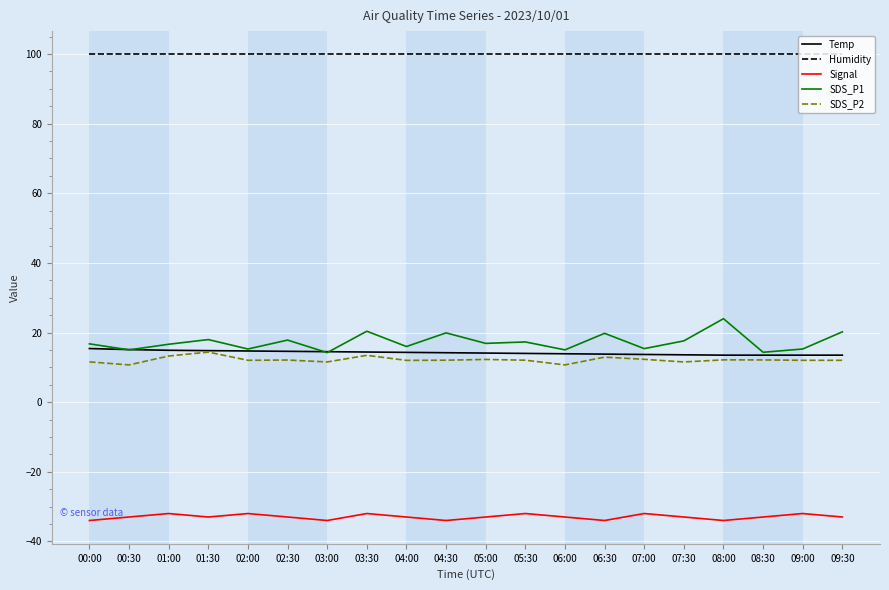

What is the sum of all SDS_P1 values?

345.7